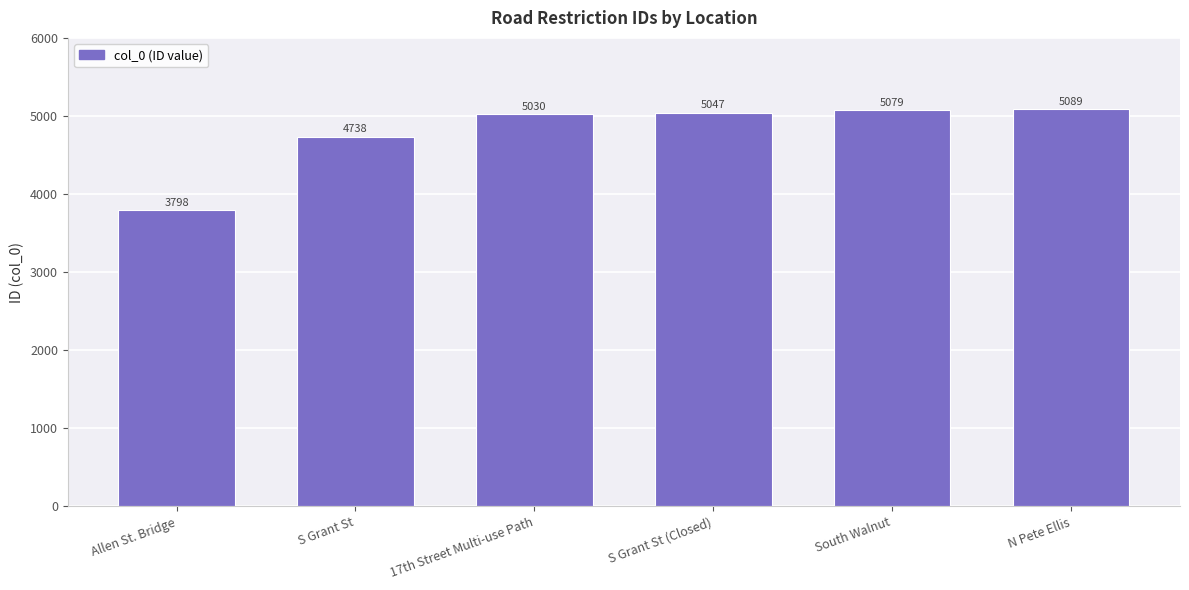

At which label is the value closest to 4443?

S Grant St